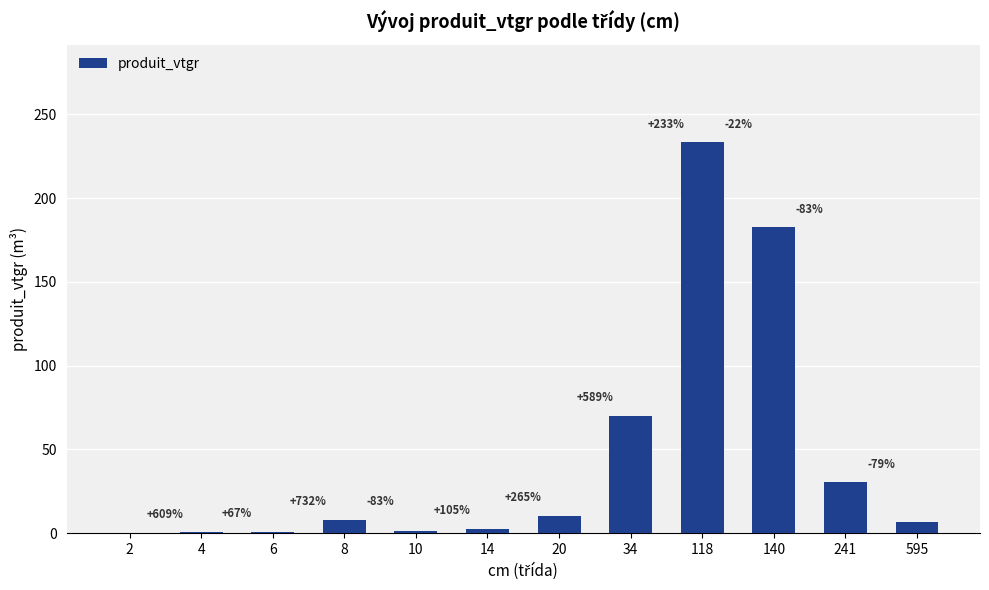

List the labels in order of value, smallest first.

2, 4, 6, 10, 14, 595, 8, 20, 241, 34, 140, 118